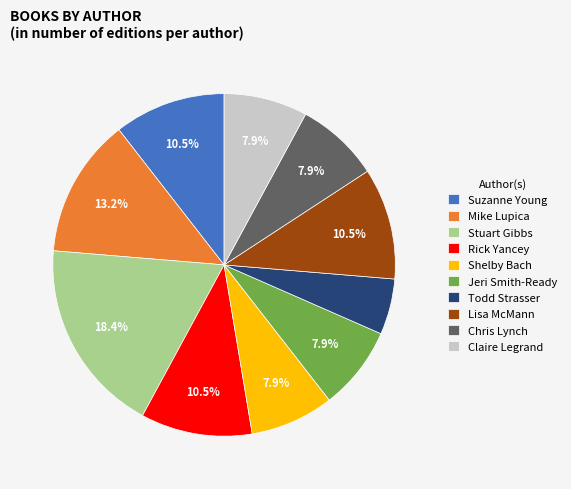

How many segments does this pie chart have?

10